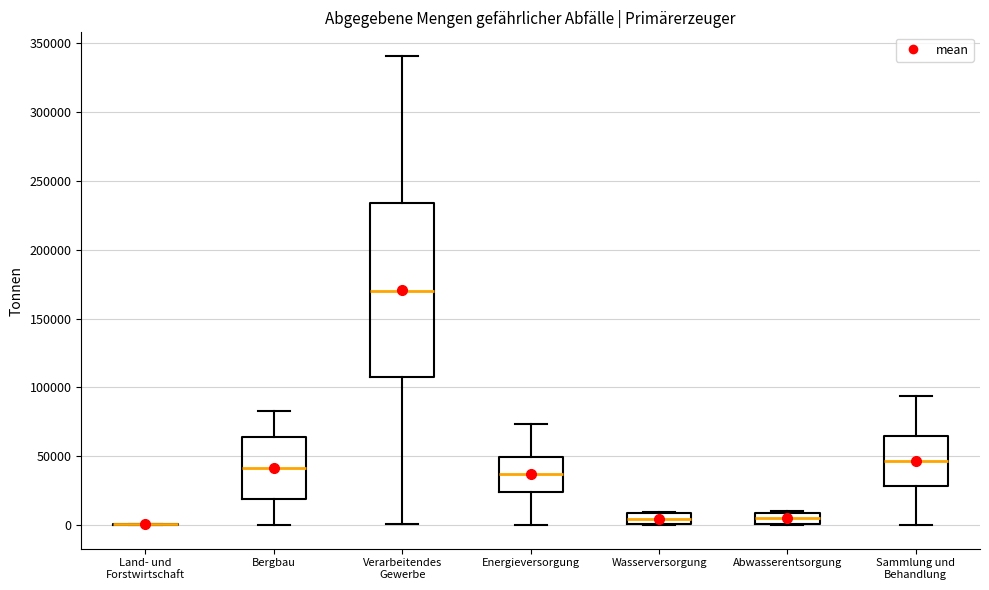

Reading left to right, read every box against the y-axis: the position of its median line, the range the box covers, and the ends of its whiskers. The values are not printed on the chart, so give them approximately, as read against the axis.

Land- und Forstwirtschaft: box collapsed to a line at 0, whiskers 0 to 0
Bergbau: median 40000, box 20000 to 65000, whiskers 0 to 85000
Verarbeitendes Gewerbe: median 170000, box 105000 to 235000, whiskers 0 to 340000
Energieversorgung: median 35000, box 25000 to 50000, whiskers 0 to 75000
Wasserversorgung: median 5000, box 0 to 10000, whiskers 0 to 10000
Abwasserentsorgung: median 5000, box 0 to 10000, whiskers 0 to 10000
Sammlung und Behandlung: median 45000, box 30000 to 65000, whiskers 0 to 95000